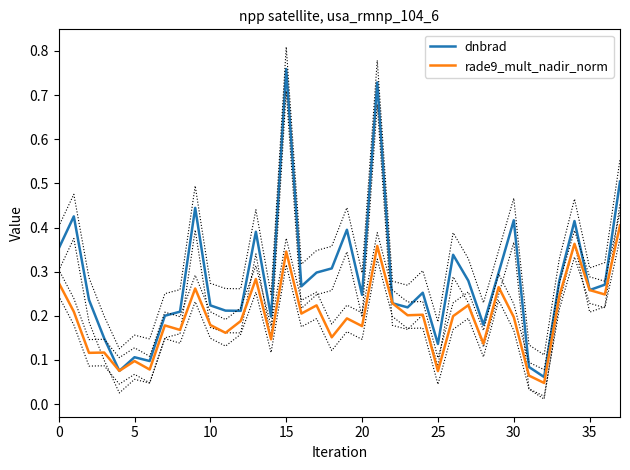

How many lines are shown in the chart?

2